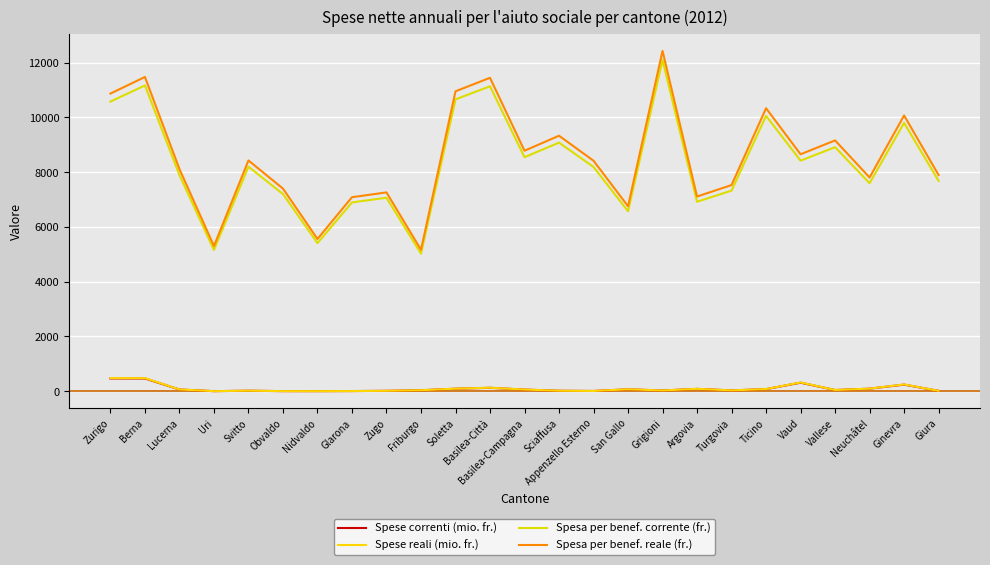

The value of Spese correnti (mio. fr.) at Basilea-Città is 27.4. True or false?

False